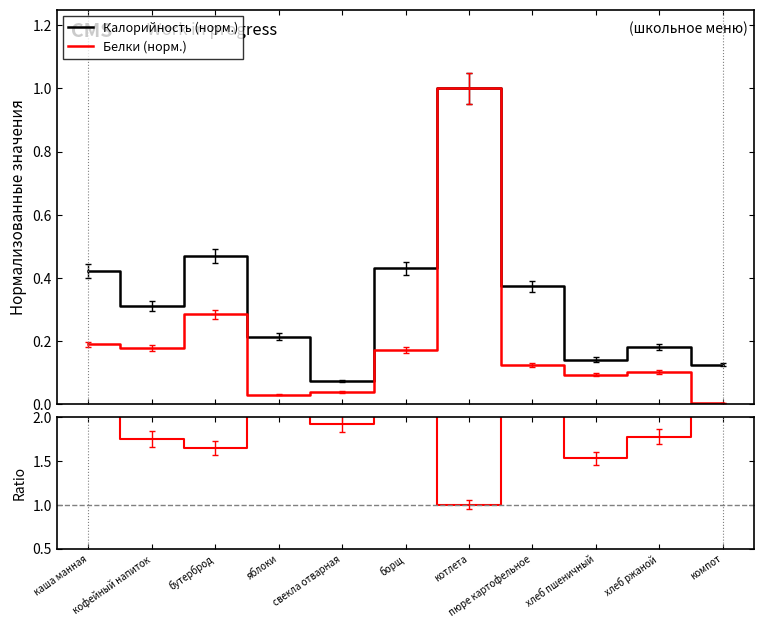

Count the number of categories in the chart.

11